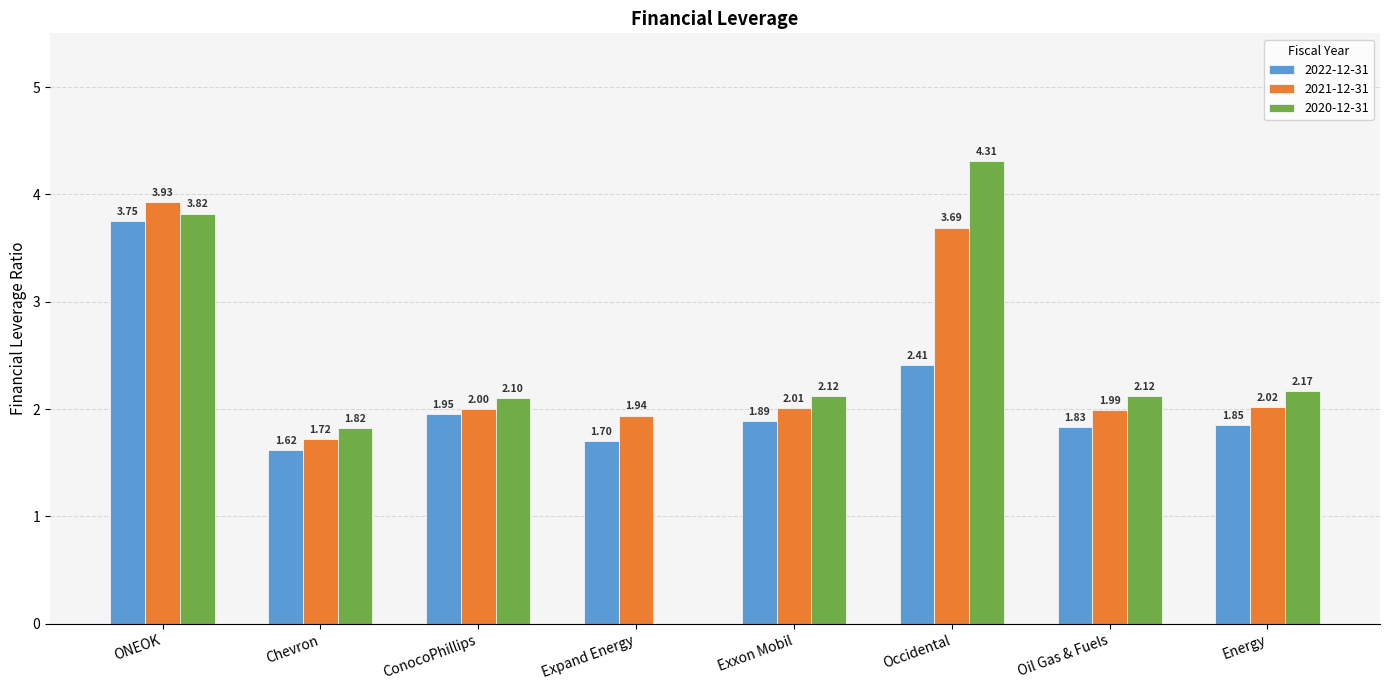

What is the sum of the 2022-12-31 values at Occidental and Oil Gas & Fuels?

4.2